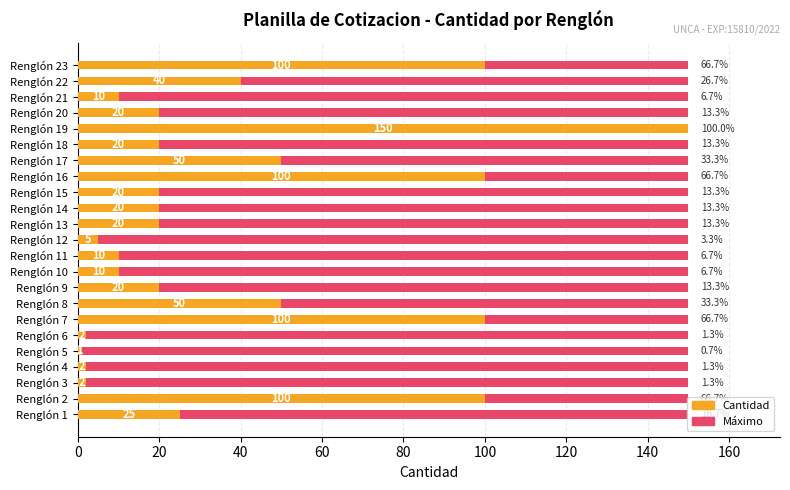

Which series has the widest spread of values?

Cantidad